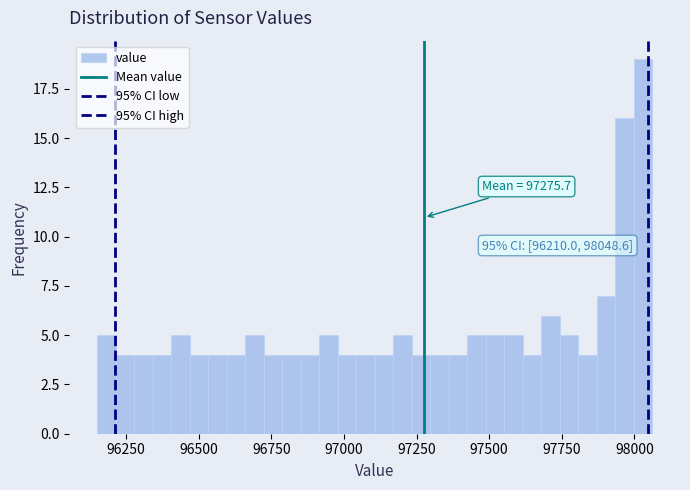

Around what value on the x-axis is the tallest bar? Give the approximate position of its centre, as read against the axis.

98050